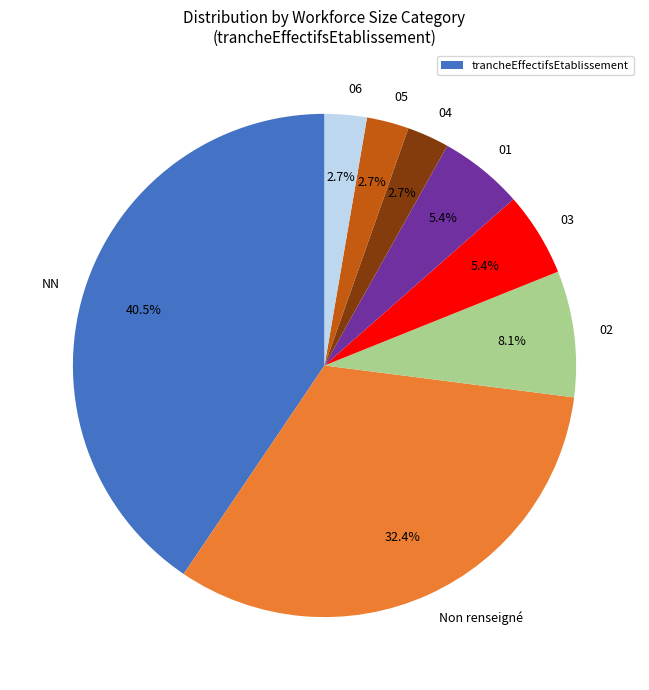

Which slice is the largest?

NN